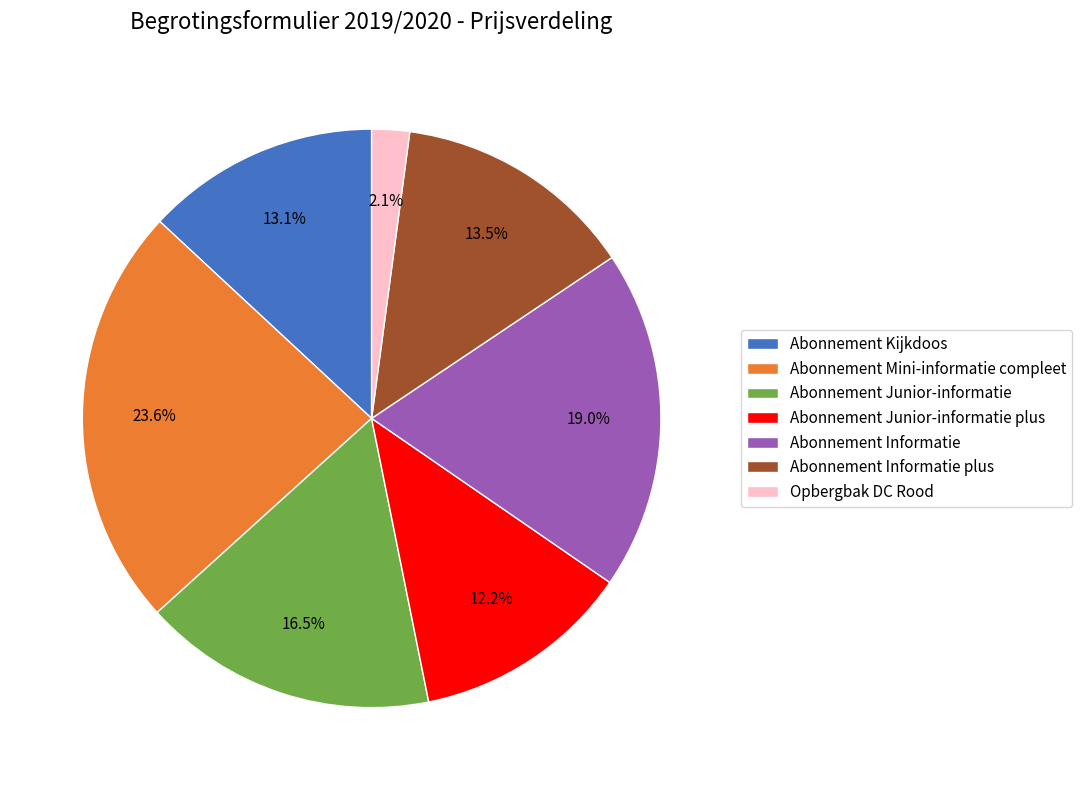

What is the largest slice in the pie chart?

Abonnement Mini-informatie compleet